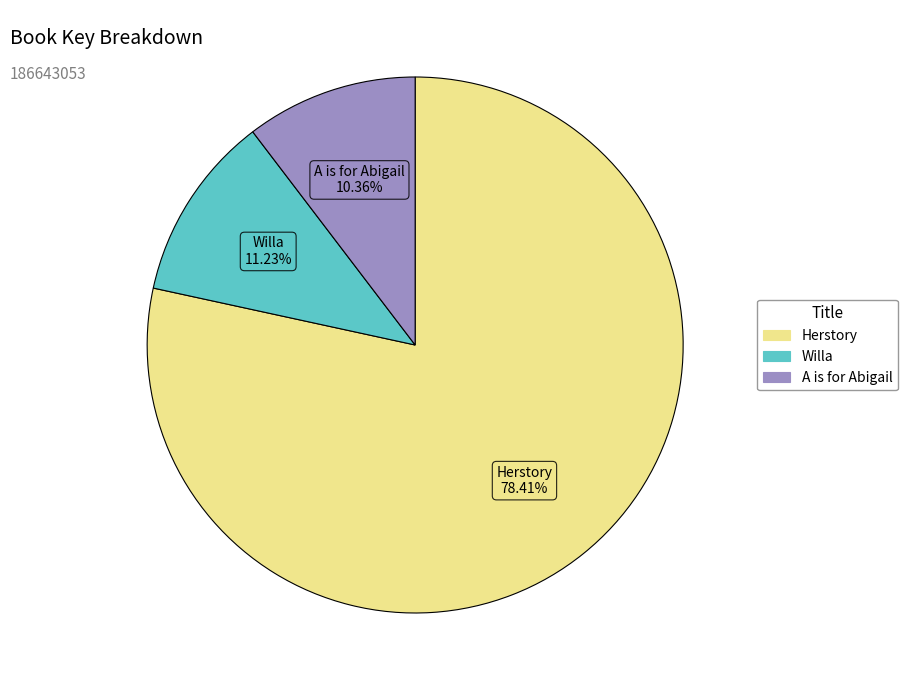

Count the number of slices in the pie.

3